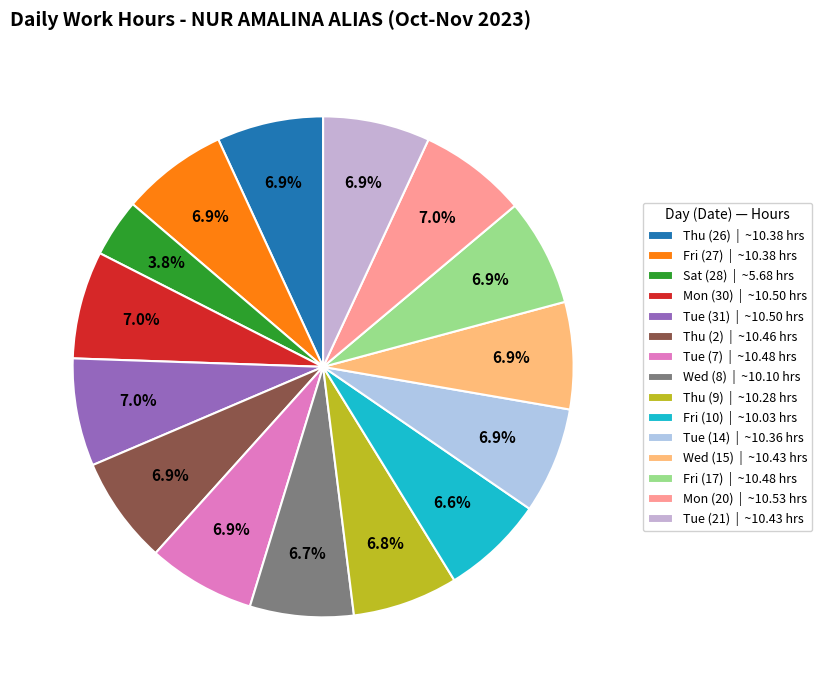

What percentage is the Wed (8) slice, to the nearest percent?

7%